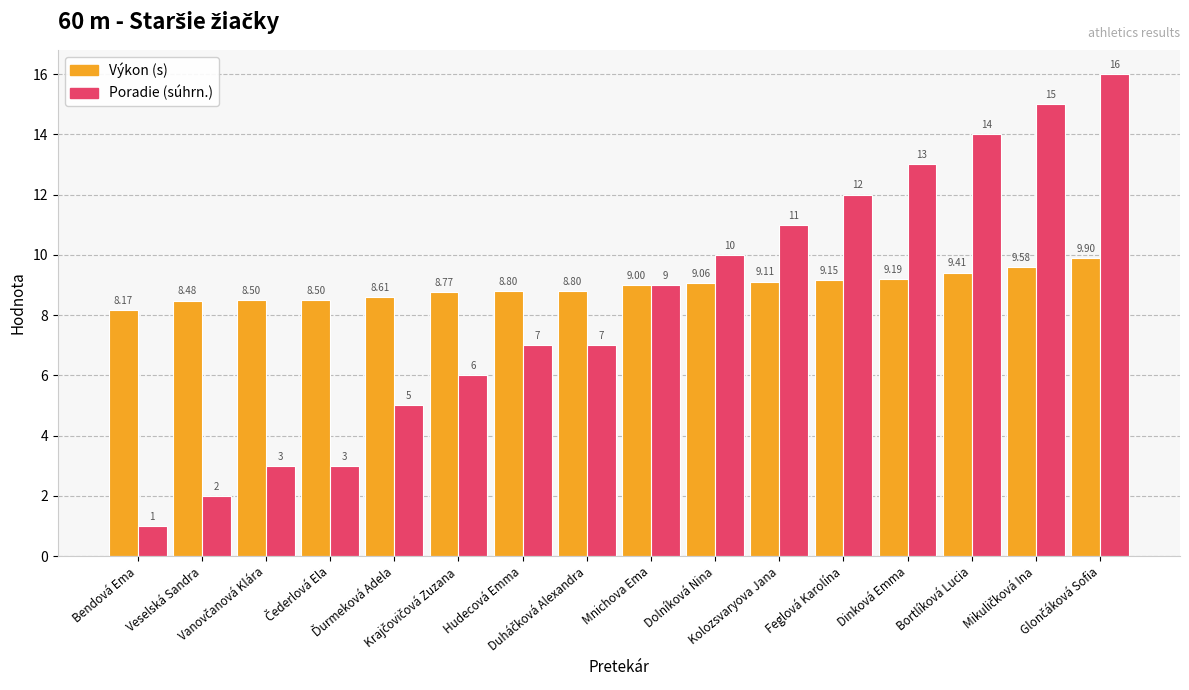

List the series in order of their peak value, highest first.

Poradie (súhrn.), Výkon (s)